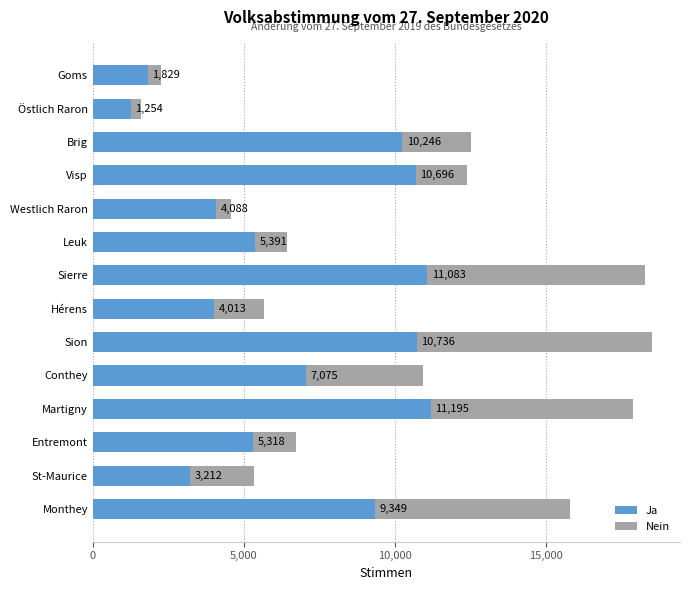

The Ja series shows 7878 at Entremont. True or false?

False